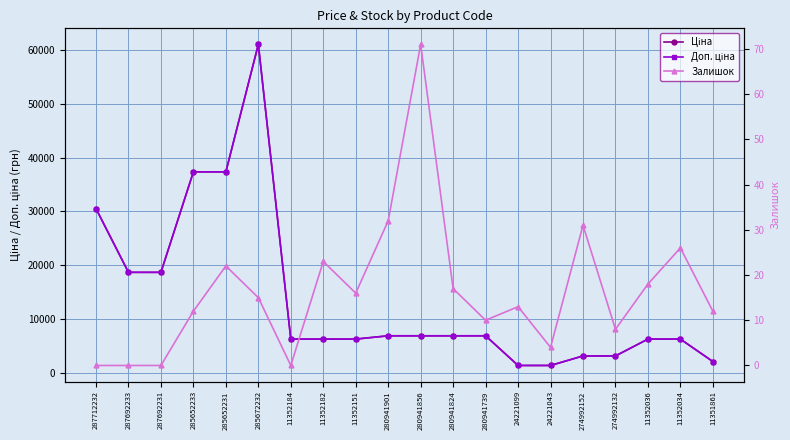

How many data points does each series have?

20